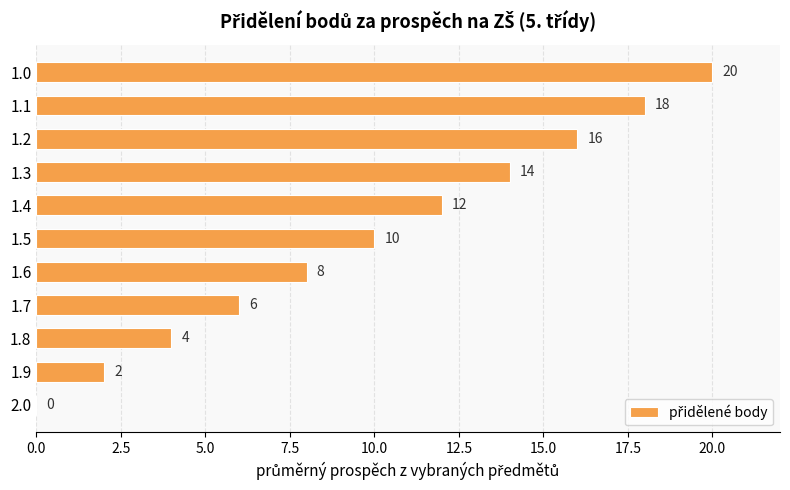

How many positive values are there?

10